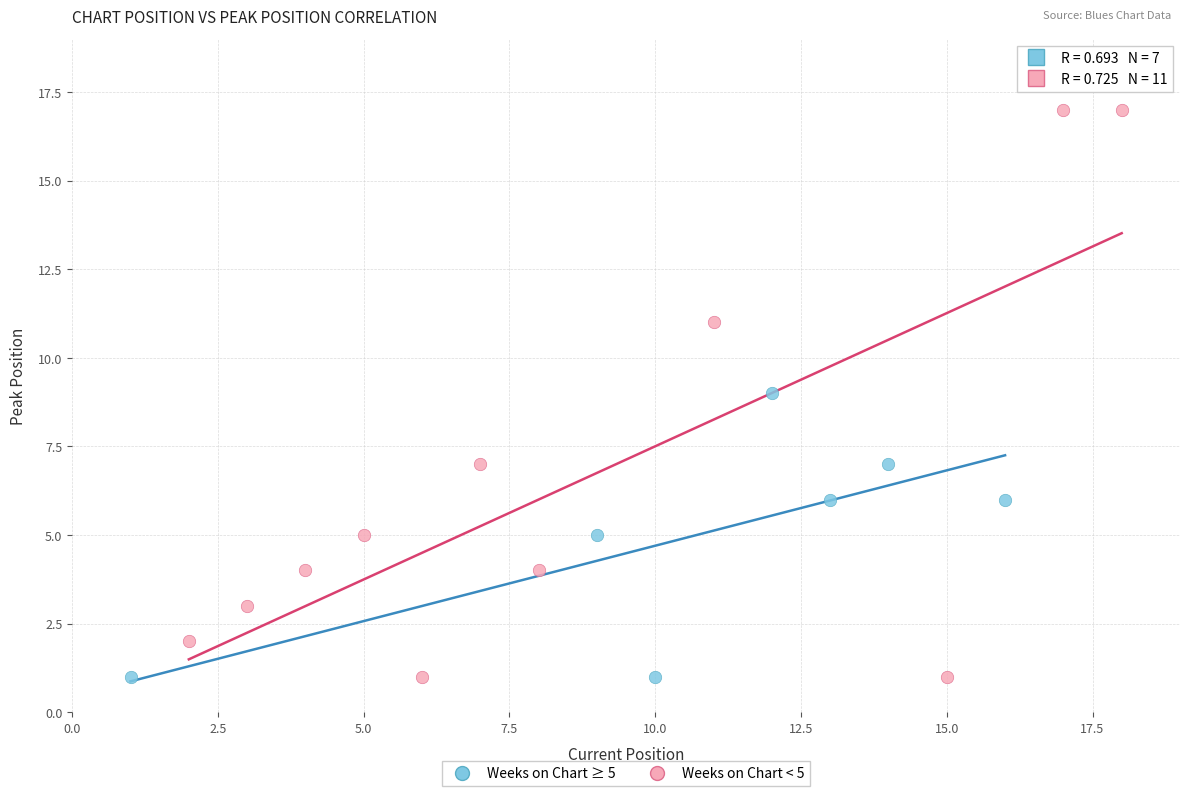

Which series has the largest Y range (max minus min)?

Weeks on Chart < 5